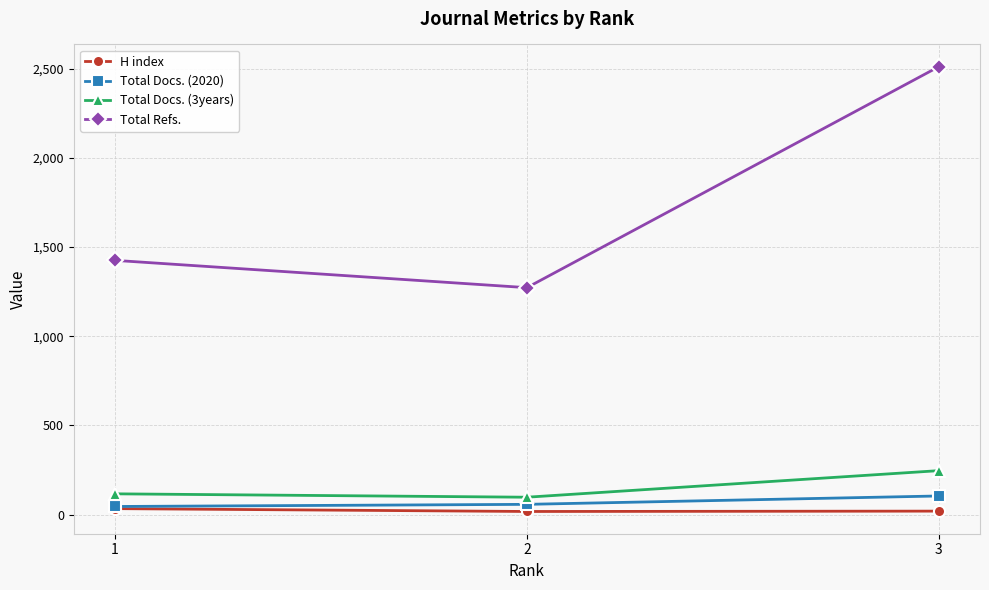

What is the greatest value displayed?

2511